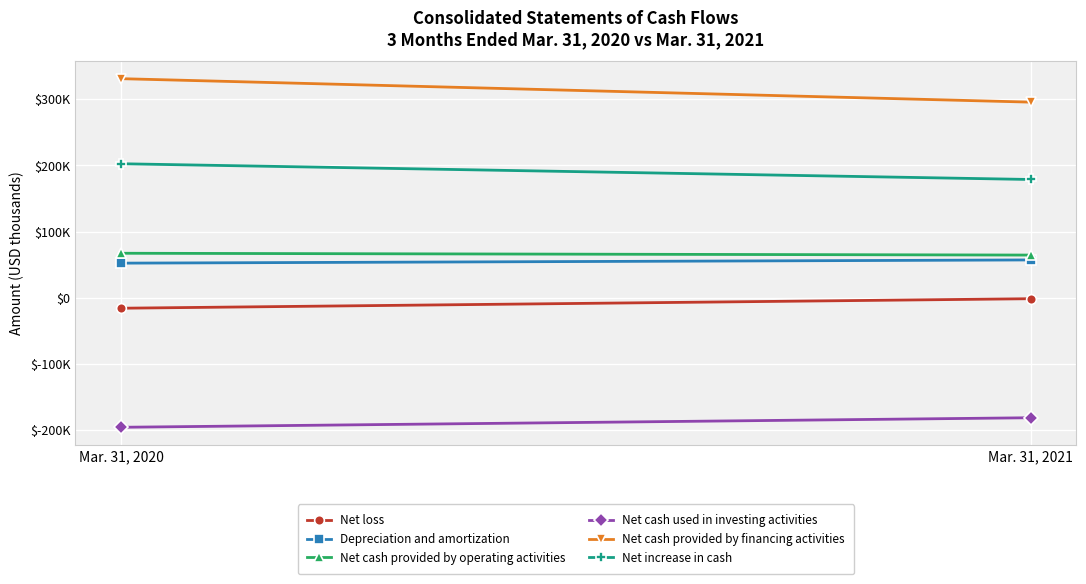

What value does the Net increase in cash series have at Mar. 31, 2020, to the nearest 10?

202370